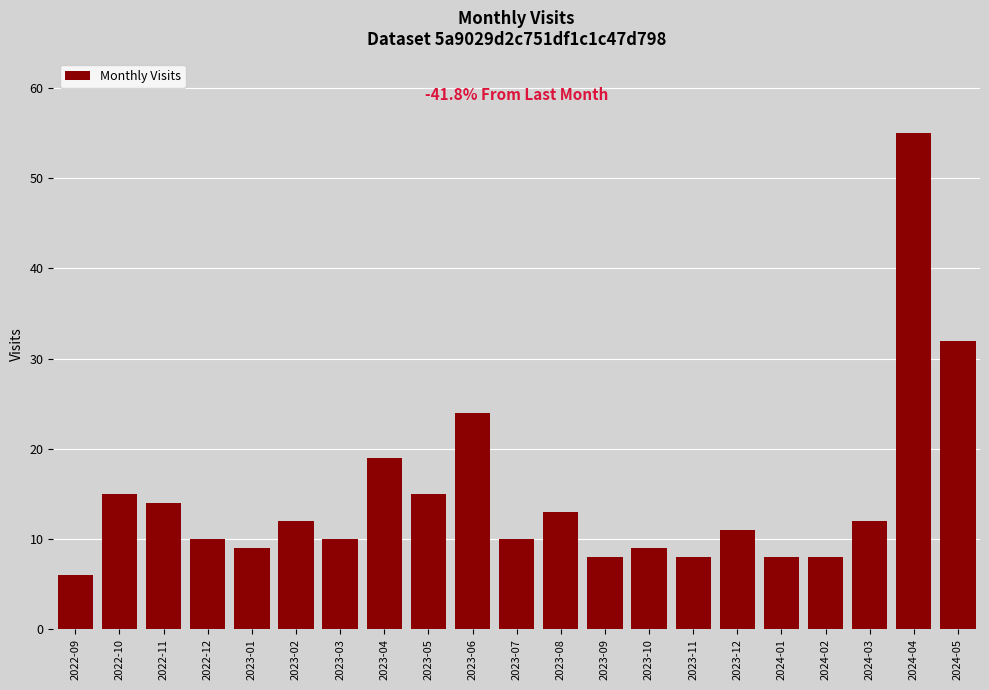

How many distinct data groups are displayed?

1